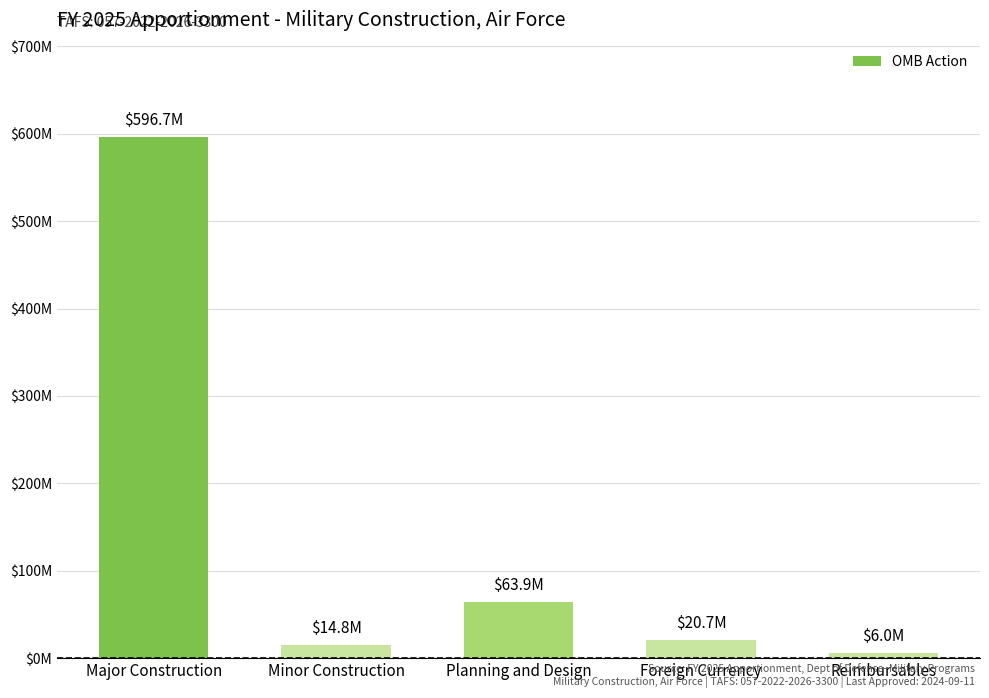

List the labels in order of value, smallest first.

Reimbursables, Minor Construction, Foreign Currency, Planning and Design, Major Construction